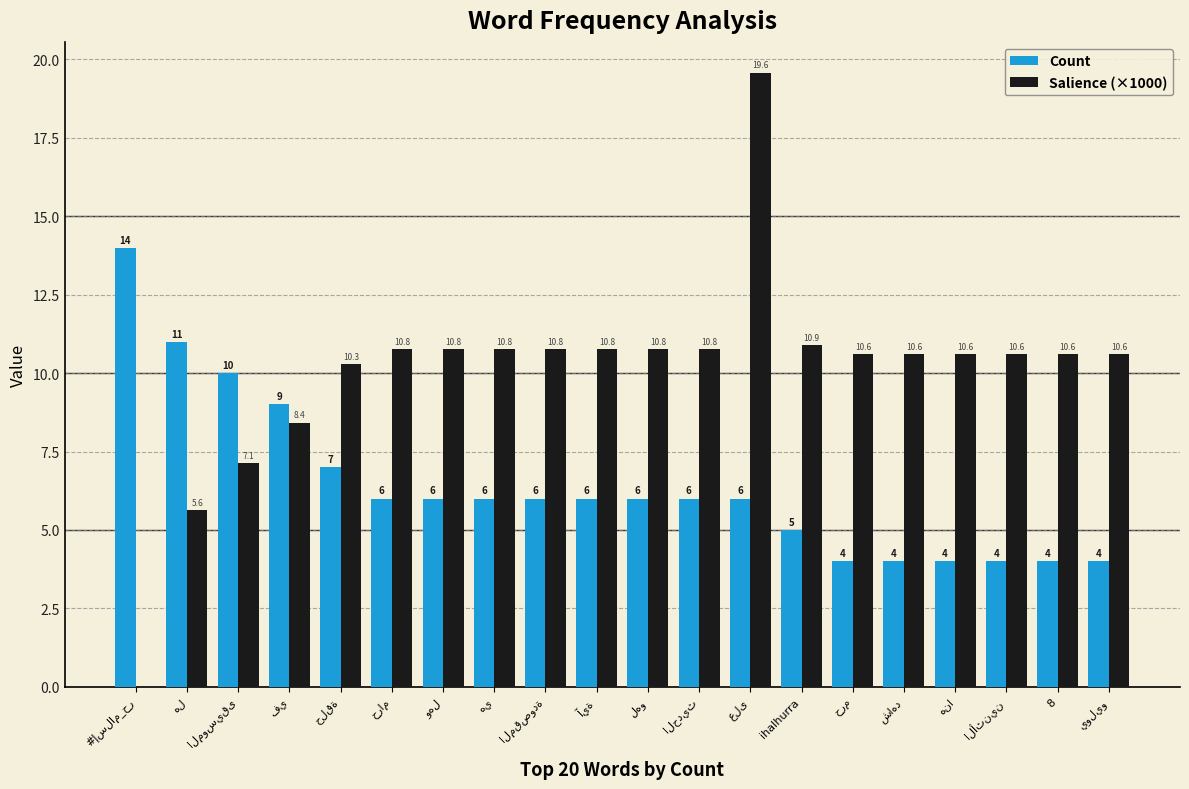

What is the maximum value for Count?

14.0